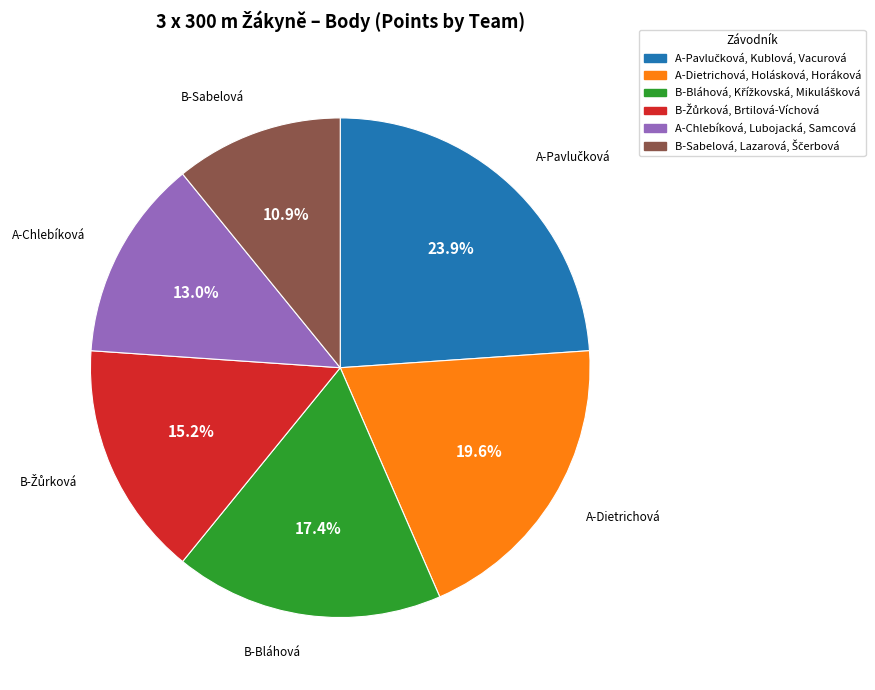

How many slices are in this pie chart?

6